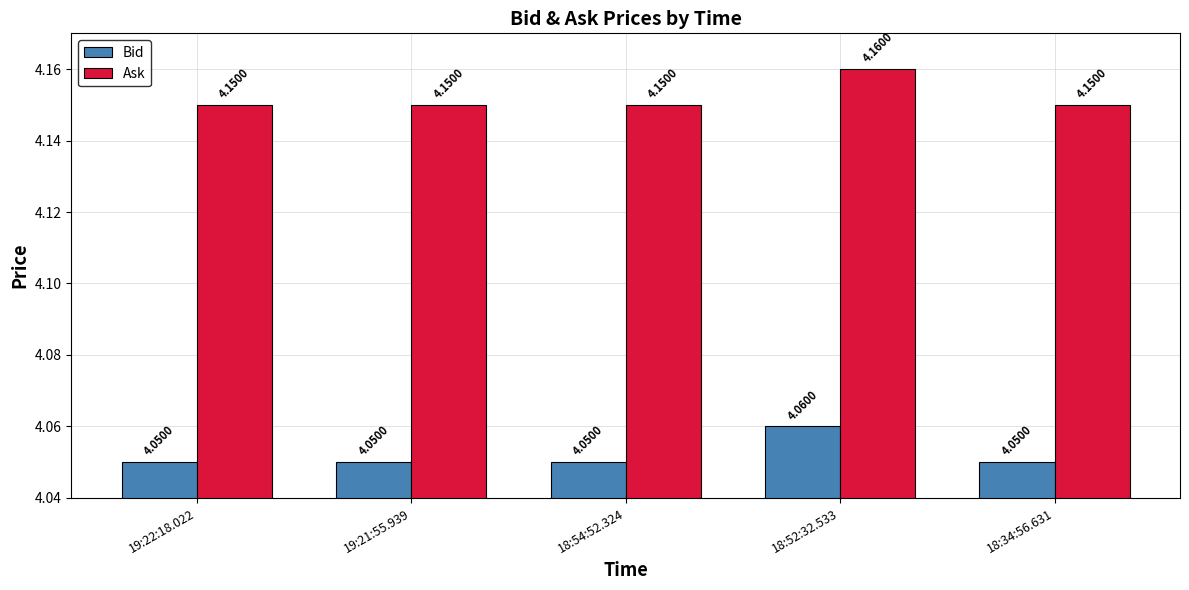

What is the sum of the Bid values at 19:21:55.939 and 18:34:56.631?

8.1